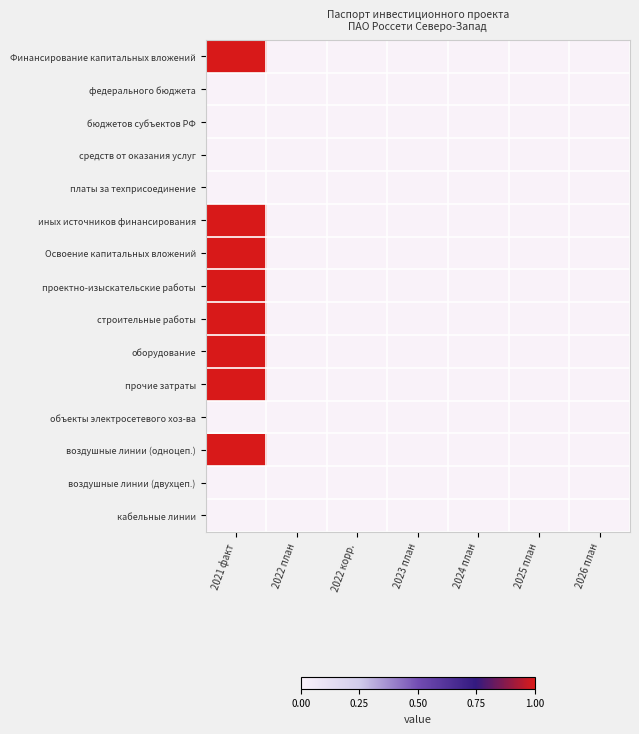

Rank the series at 2023 план from highest to lowest value.

Финансирование капитальных вложений, федерального бюджета, бюджетов субъектов РФ, средств от оказания услуг, платы за техприсоединение, иных источников финансирования, Освоение капитальных вложений, проектно-изыскательские работы, строительные работы, оборудование, прочие затраты, объекты электросетевого хоз-ва, воздушные линии (одноцеп.), воздушные линии (двухцеп.), кабельные линии